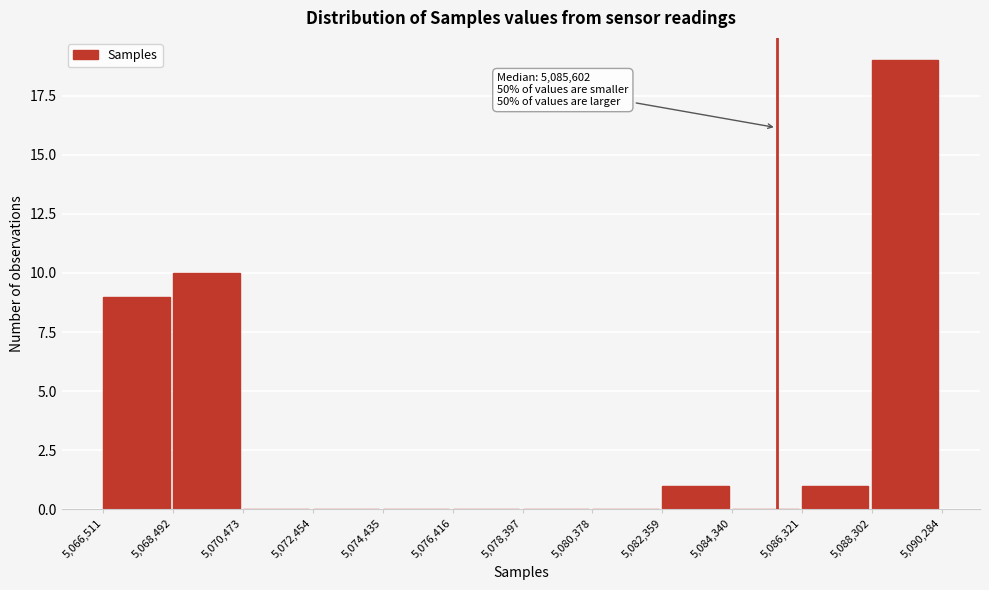

Which range on the x-axis has the tallest bar?

5,088,302 to 5,090,284